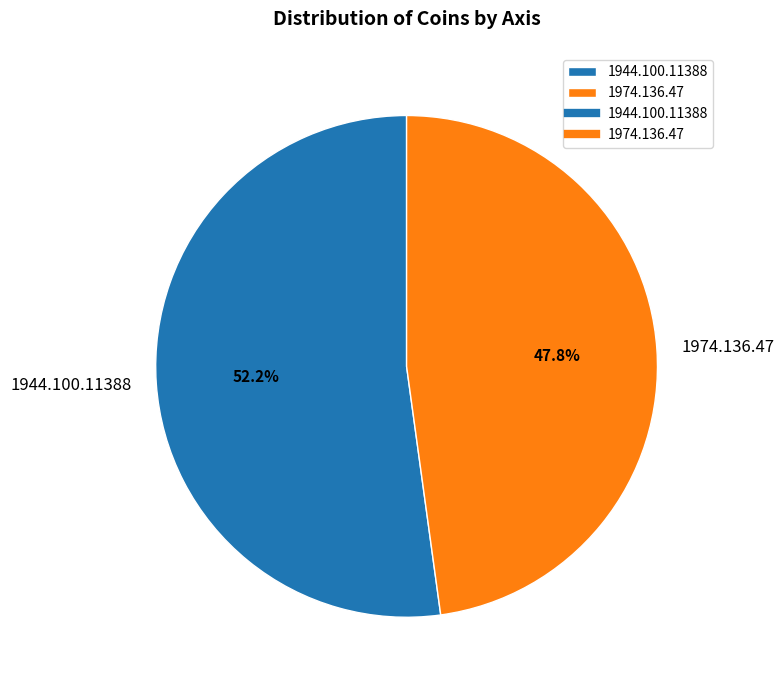

How many slices are in this pie chart?

2